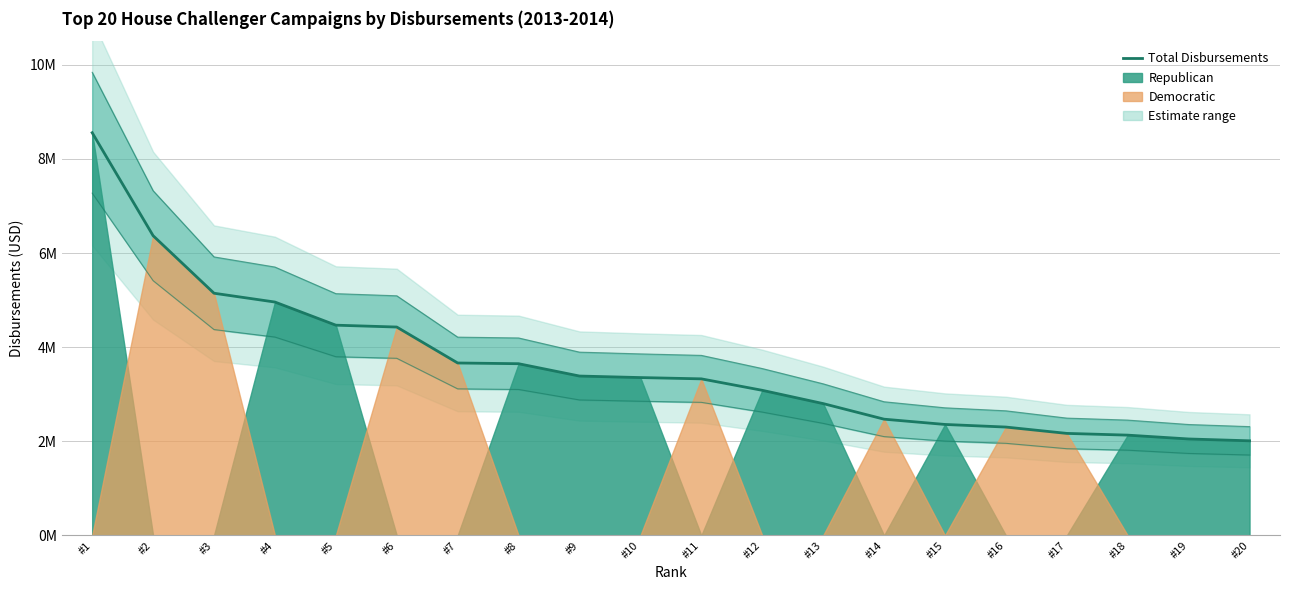

Between #2 and #14, which is larger?

#2